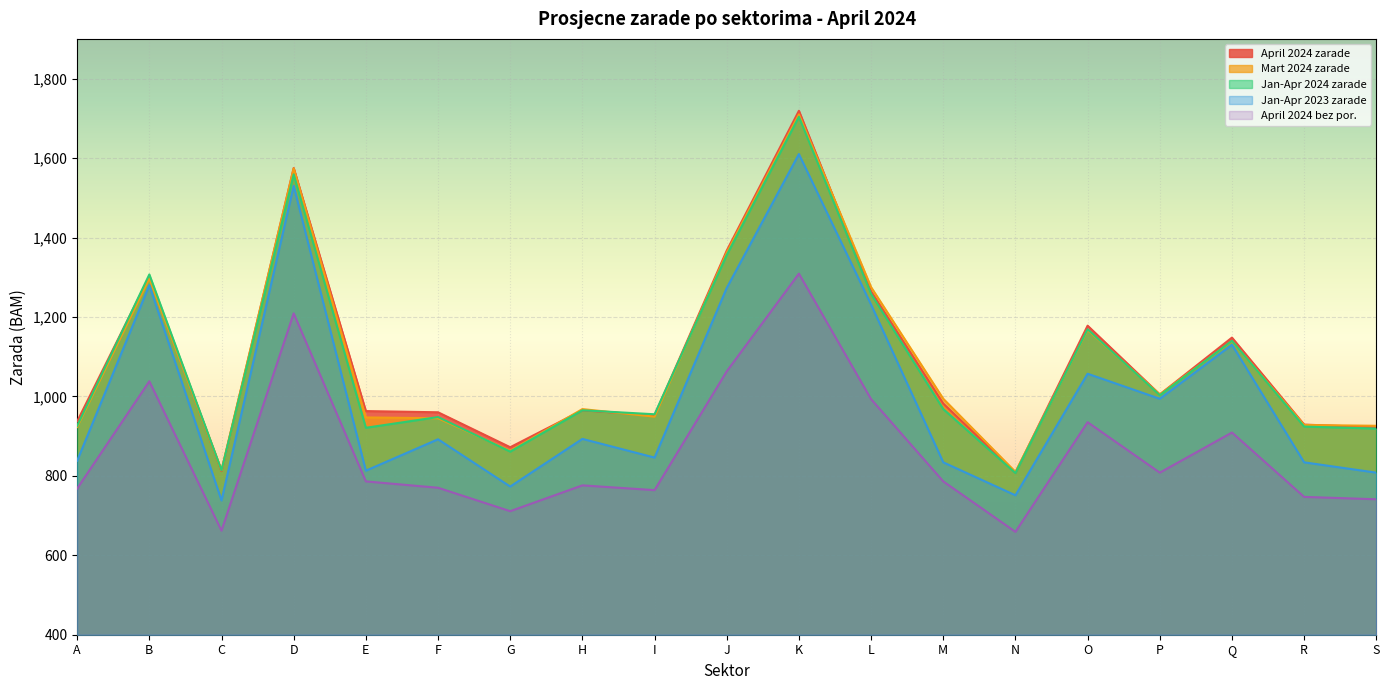

True or false: April 2024 bez por. and Jan-Apr 2024 zarade intersect in this chart.

False